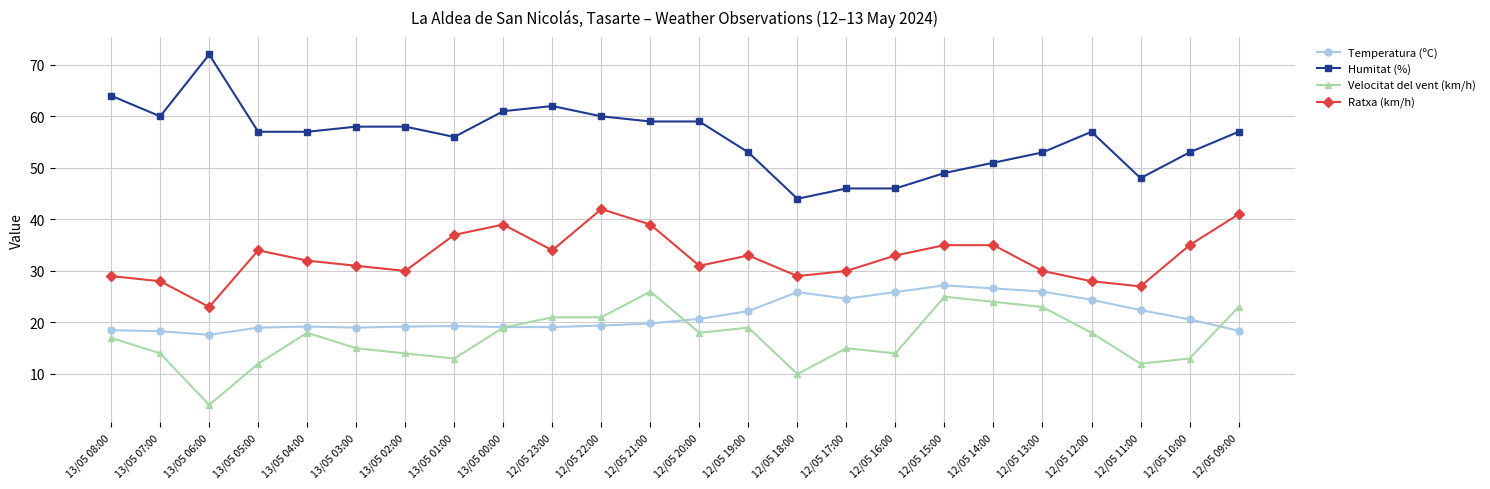

How many data points in Ratxa (km/h) are less than 33?

12